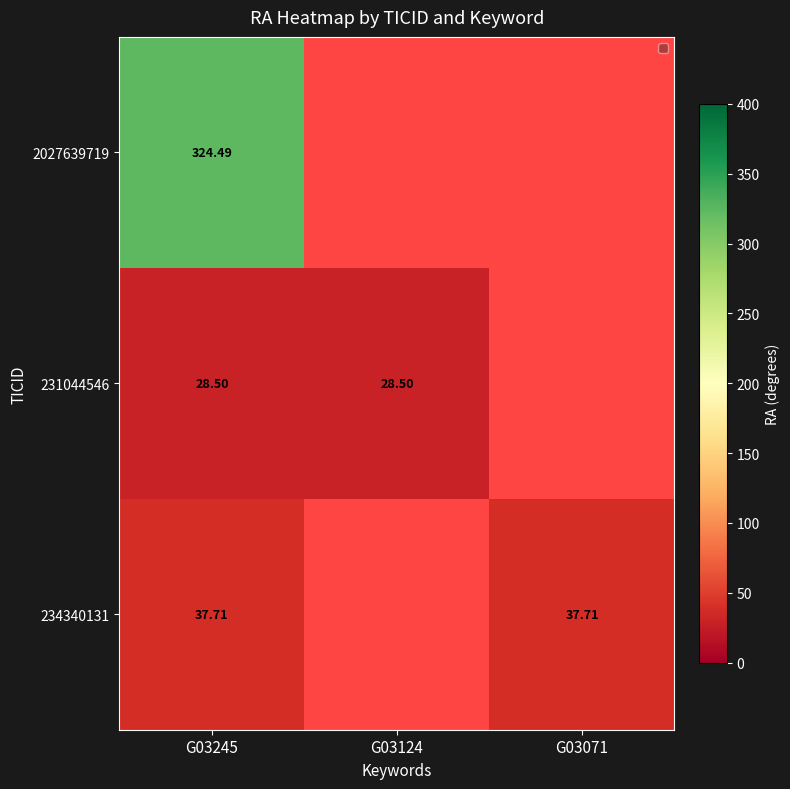

At which category does the chart reach its peak across all series?

G03245